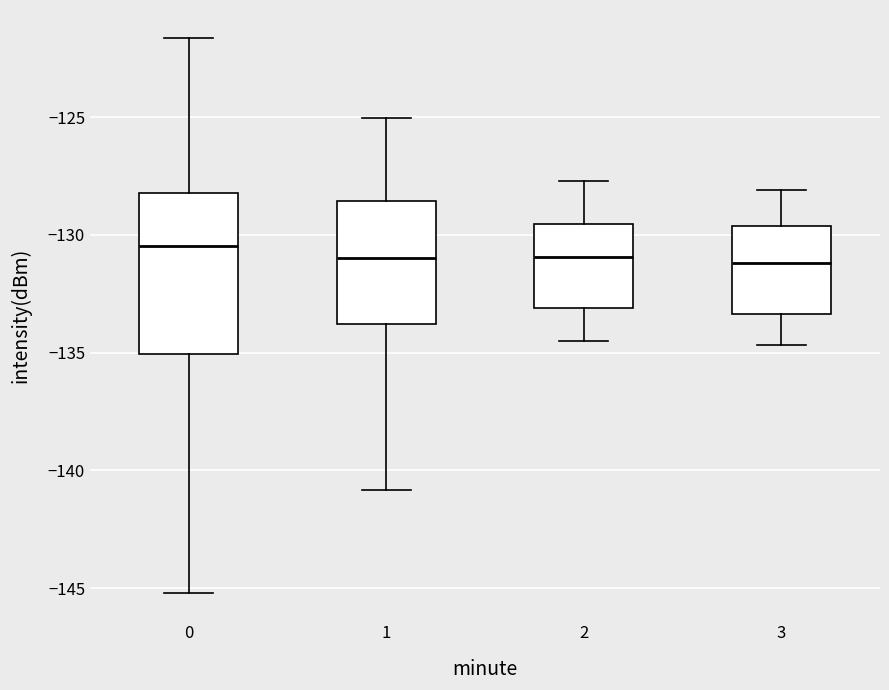

Reading left to right, read every box against the y-axis: the position of its median line, the range the box covers, and the ends of its whiskers. The values are not printed on the chart, so give them approximately, as read against the axis.

0: median -130.5, box -135.0 to -128.0, whiskers -145.0 to -121.5
1: median -131.0, box -134.0 to -128.5, whiskers -141.0 to -125.0
2: median -131.0, box -133.0 to -129.5, whiskers -134.5 to -127.5
3: median -131.0, box -133.5 to -129.5, whiskers -134.5 to -128.0